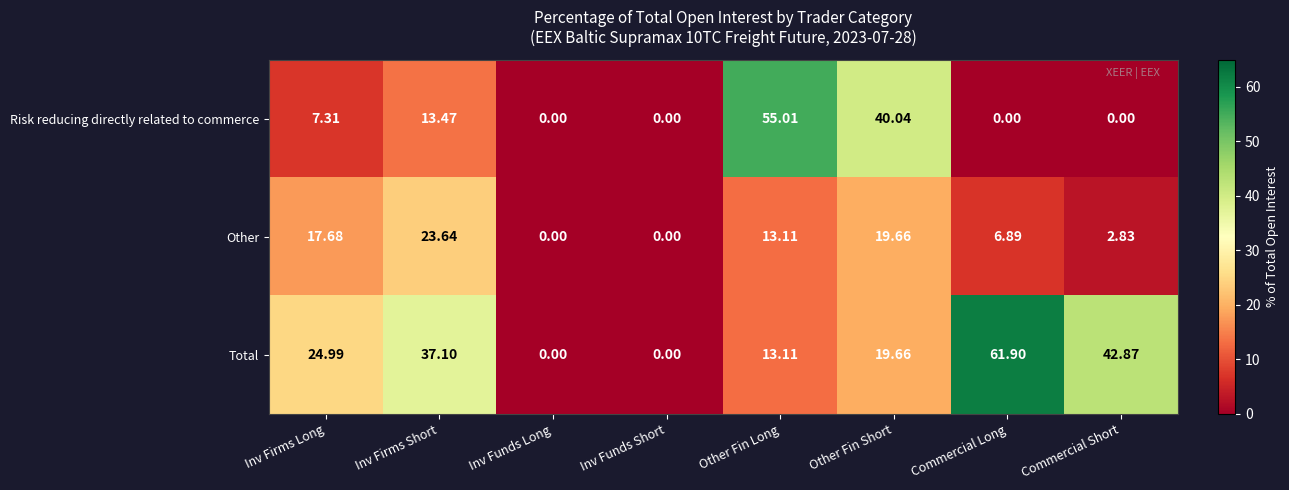

Which series changed the most between Inv Firms Short and Commercial Short?

Other